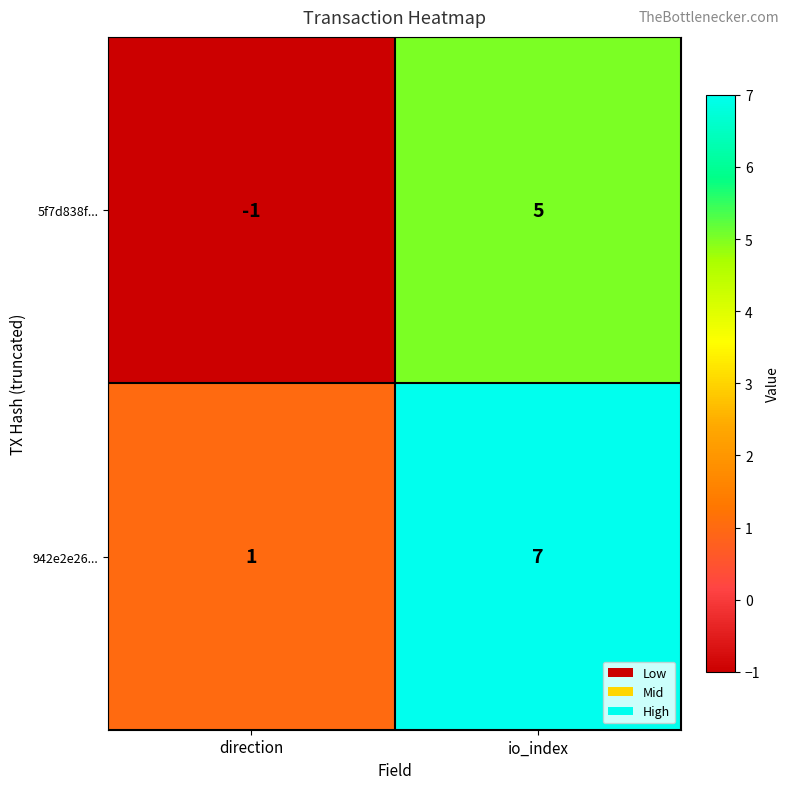

At which label does 942e2e26... reach its peak?

io_index